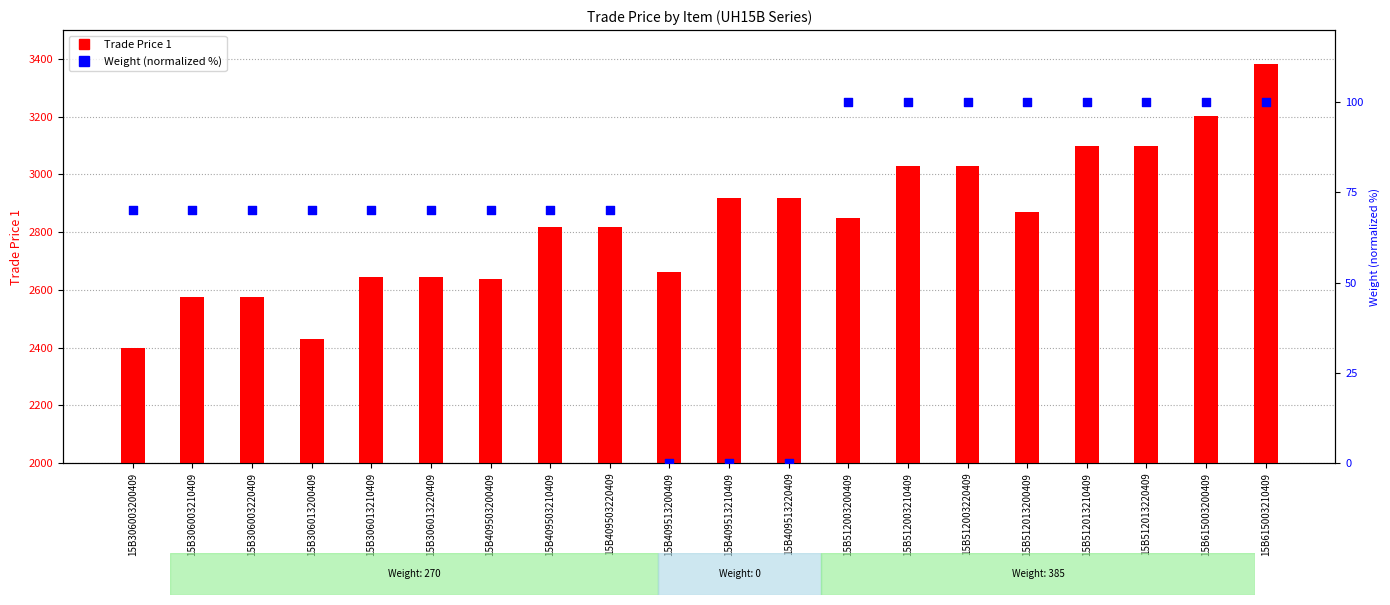

At how many categories does at least one series exceed 1789?

20